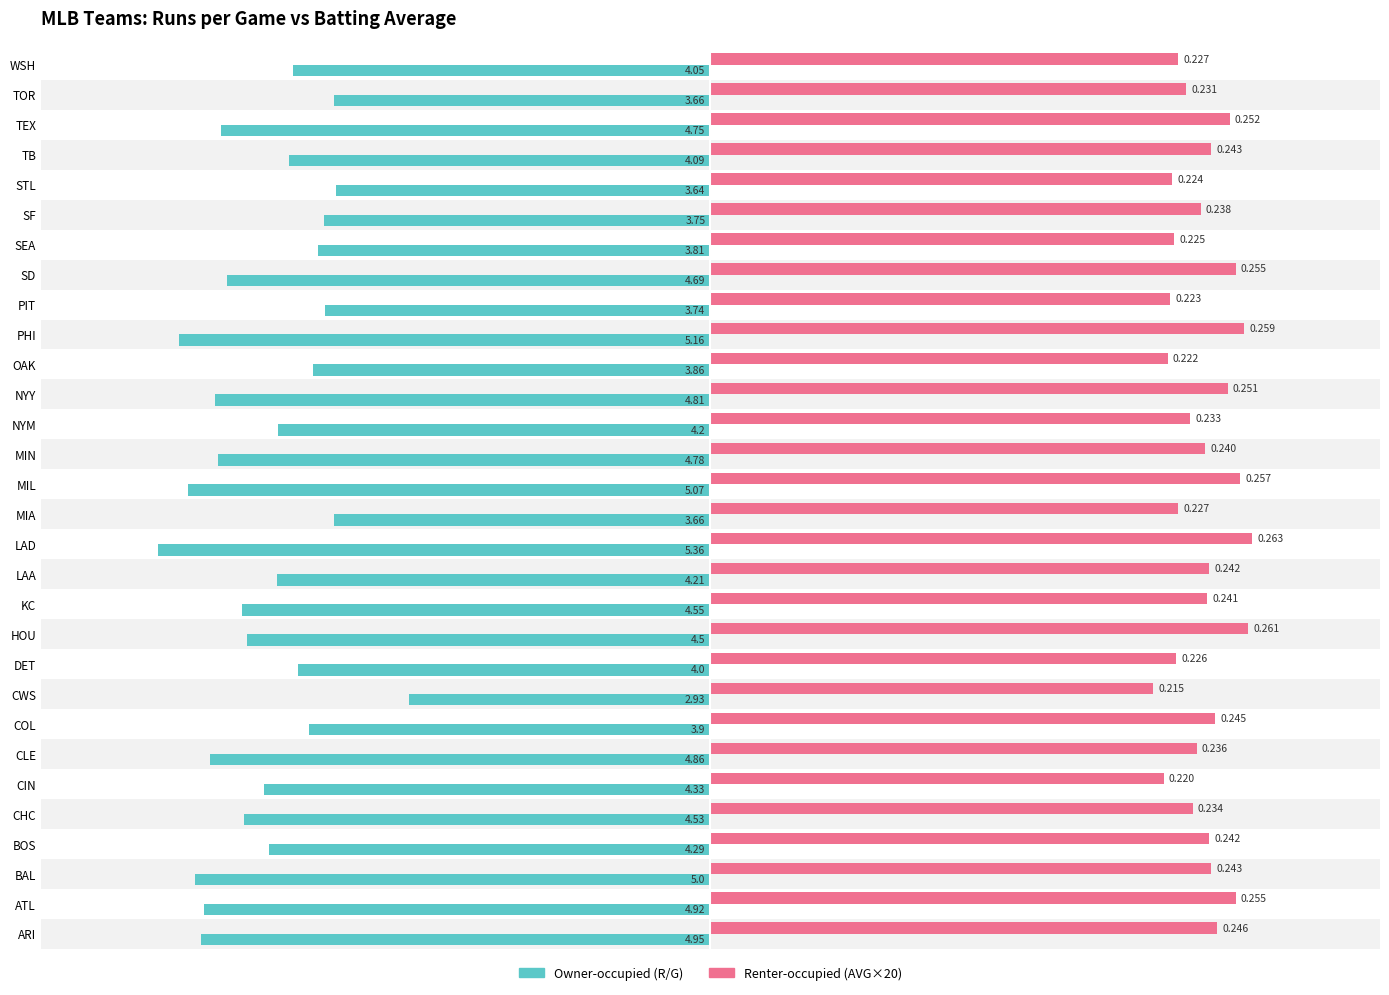

Reading left to right, transcribe all the data shown in this chart.

R/G: -5.0	-4.9	-5.0	-4.3	-4.5	-4.3	-4.9	-3.9	-2.9	-4.0	-4.5	-4.5	-4.2	-5.4	-3.7	-5.1	-4.8	-4.2	-4.8	-3.9	-5.2	-3.7	-4.7	-3.8	-3.8	-3.6	-4.1	-4.8	-3.7	-4.0
AVG (×20): 4.9	5.1	4.9	4.8	4.7	4.4	4.7	4.9	4.3	4.5	5.2	4.8	4.8	5.3	4.5	5.1	4.8	4.7	5.0	4.4	5.2	4.5	5.1	4.5	4.8	4.5	4.9	5.0	4.6	4.5